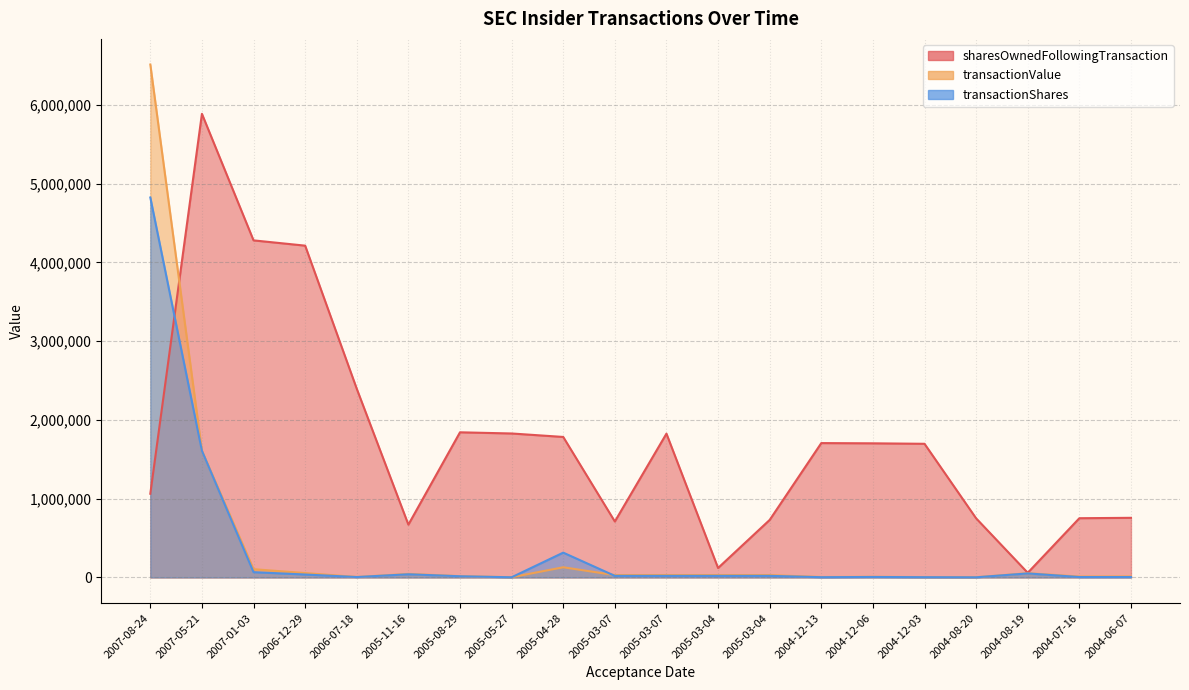

Is the value of sharesOwnedFollowingTransaction at 2005-03-07 greater than the value of transactionShares at 2007-05-21?

No